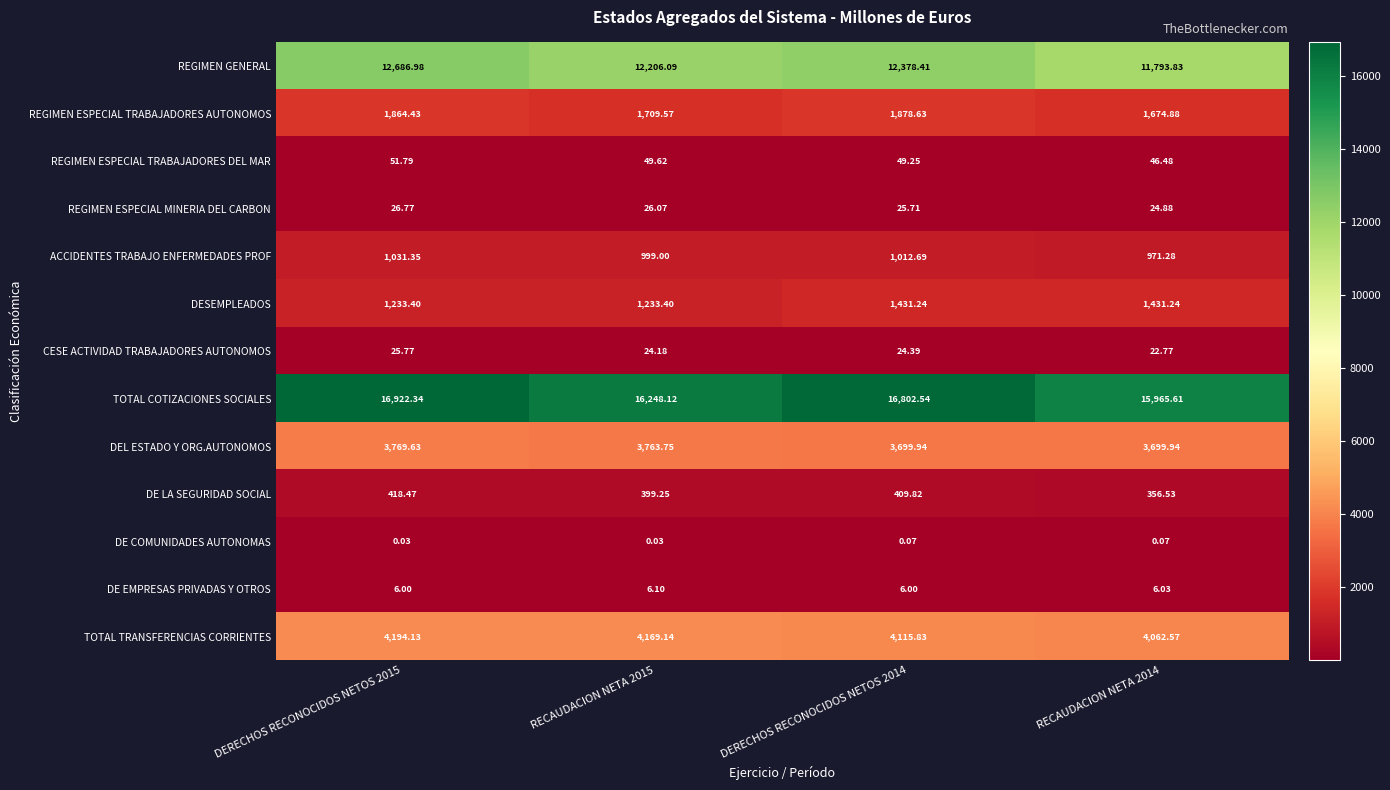

Which series changed the most between DERECHOS RECONOCIDOS NETOS 2015 and RECAUDACION NETA 2014?

TOTAL COTIZACIONES SOCIALES